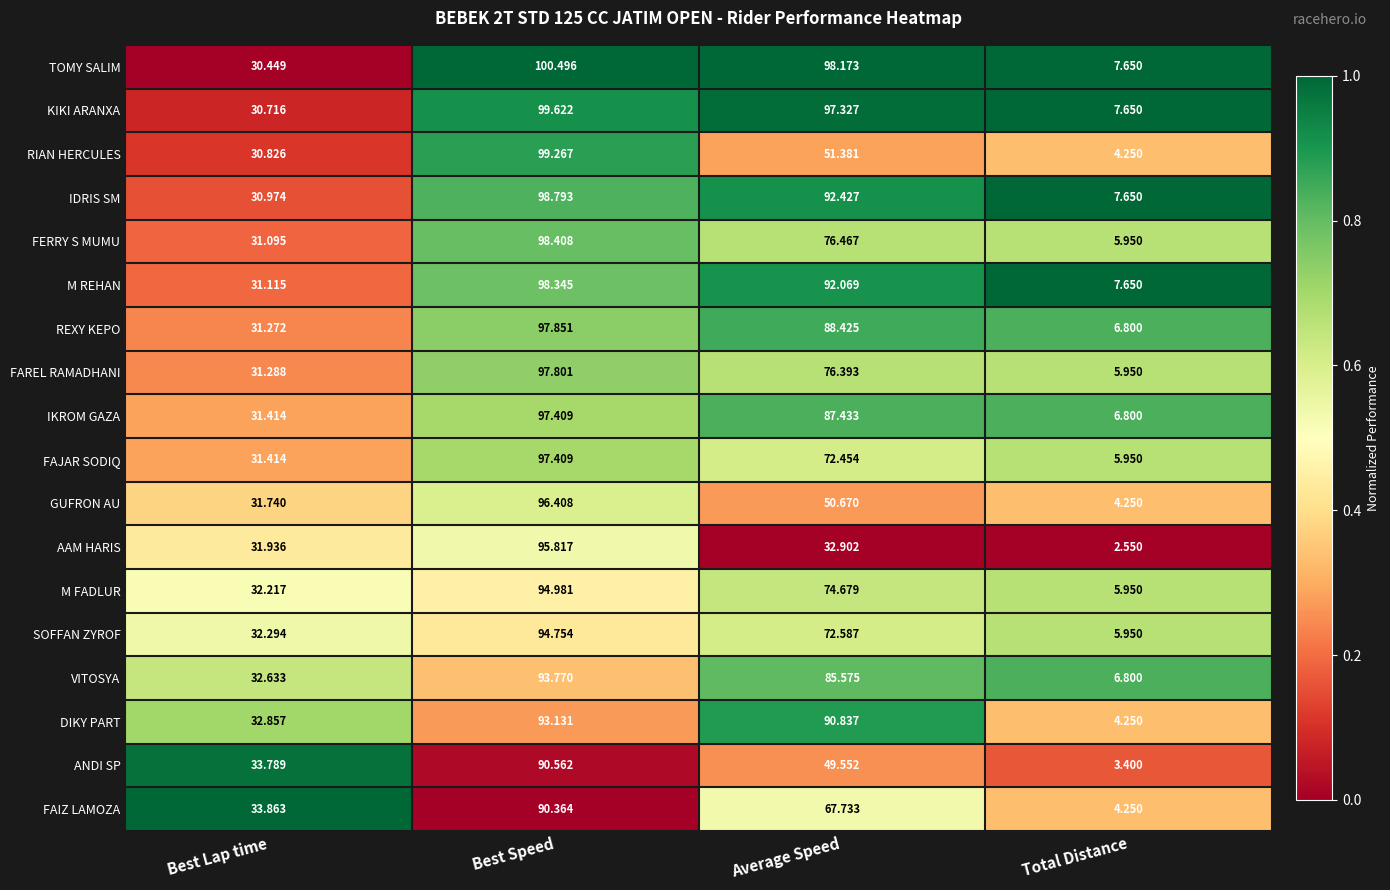

At which label is IDRIS SM closest to 53?

Best Lap time